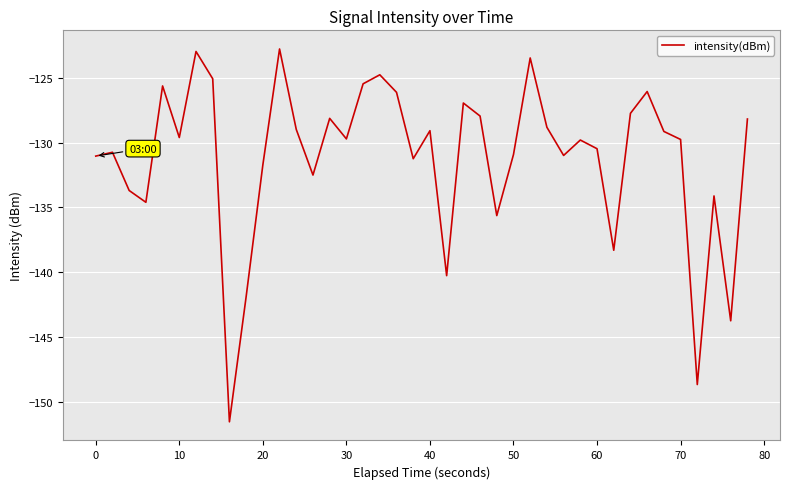

What is the difference between the maximum and minimum values?

28.8